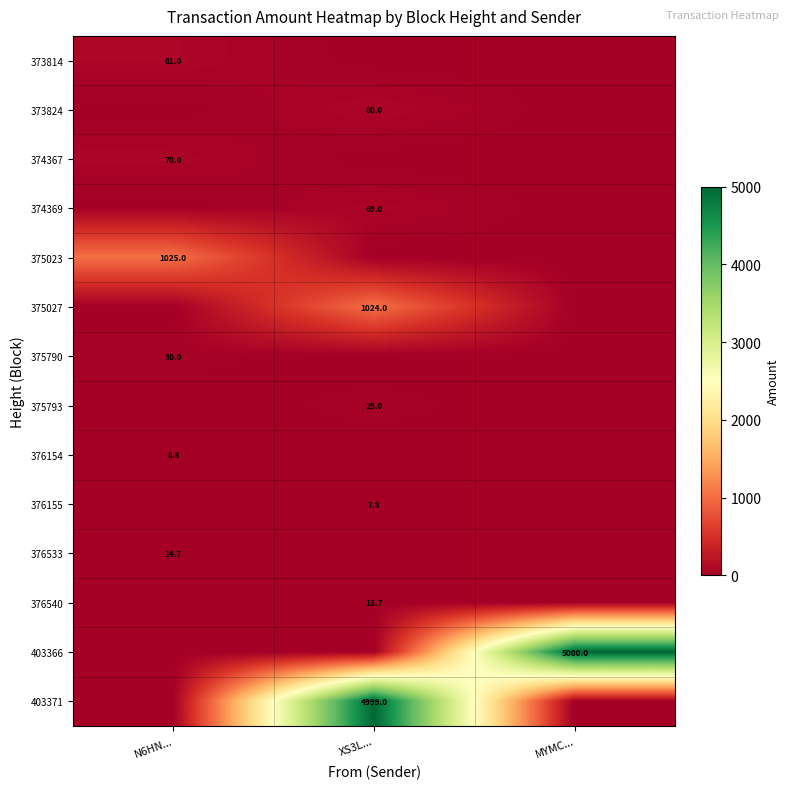

How many categories are shown in the chart?

3